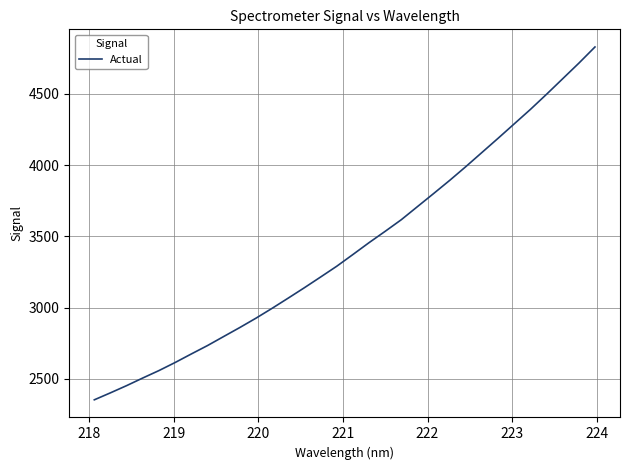

How many values exceed 3372?

16